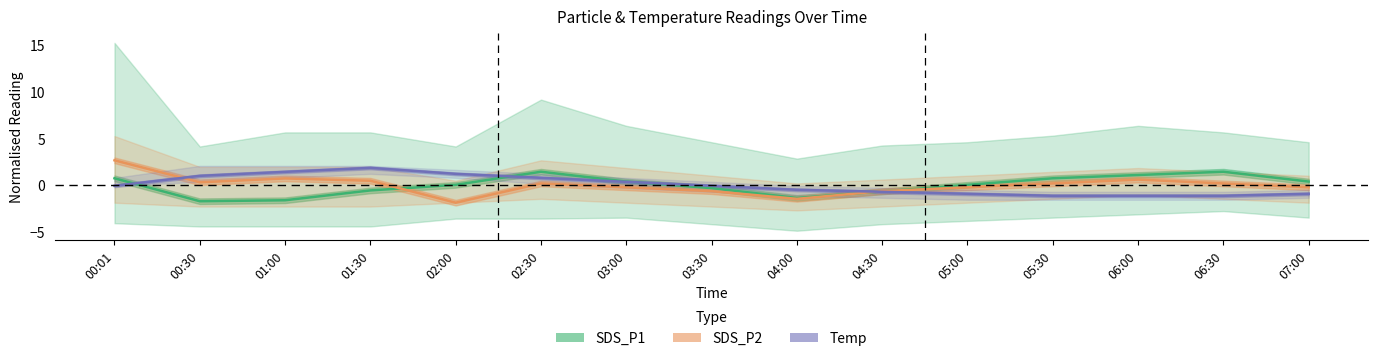

What is the label of the 12th point from the left?

05:30